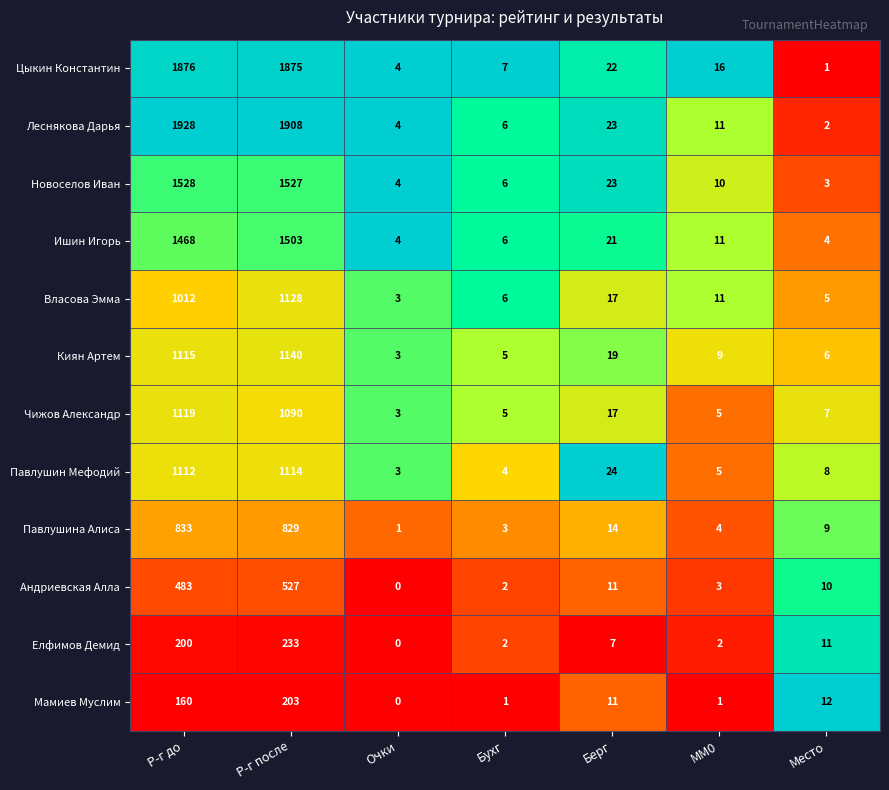

What is the difference between the highest and lowest values at Берг?

17